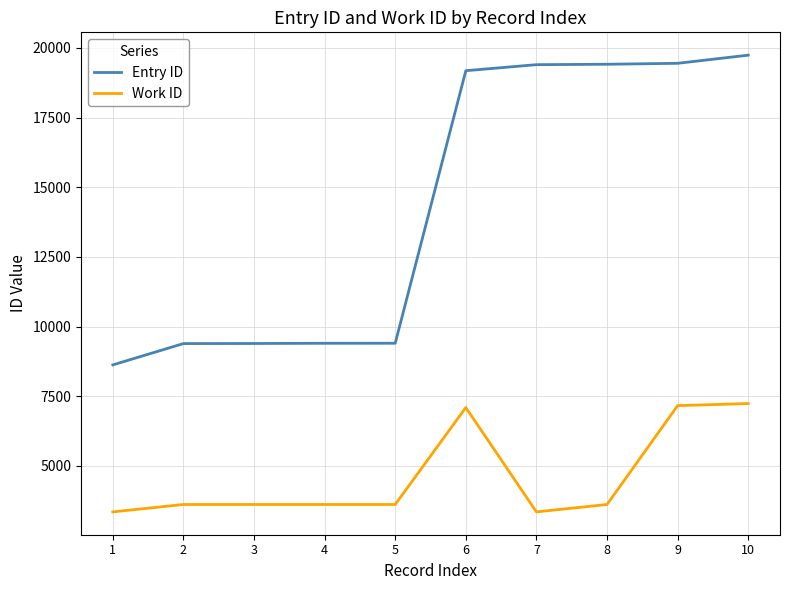

List the series in order of their peak value, lowest first.

Work ID, Entry ID